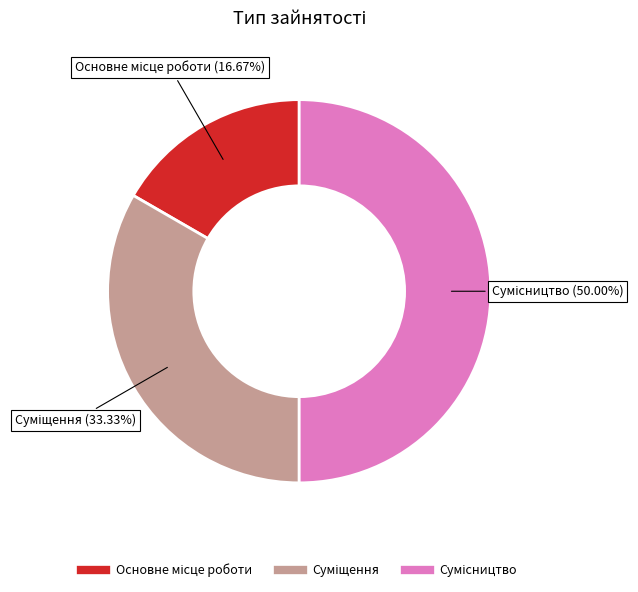

Rank the categories by value from highest to lowest.

Сумісництво, Суміщення, Основне місце роботи